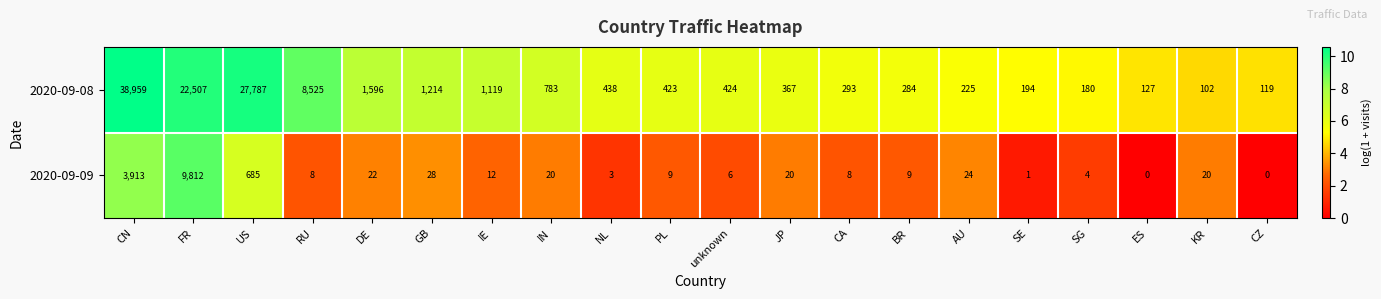

Rank the series at ES from lowest to highest value.

2020-09-09, 2020-09-08